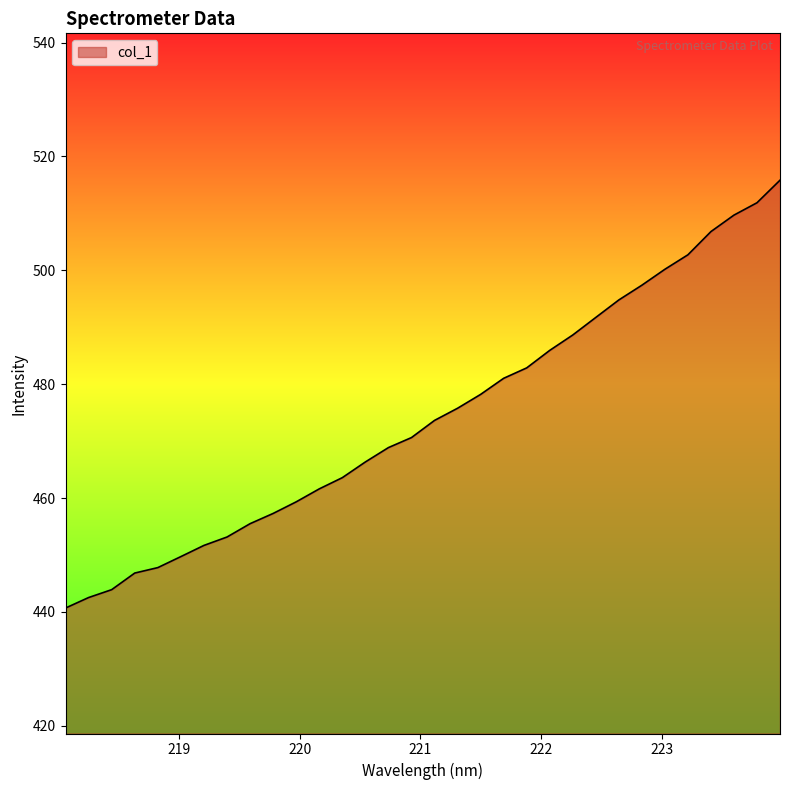

What is the smallest value displayed?

440.7